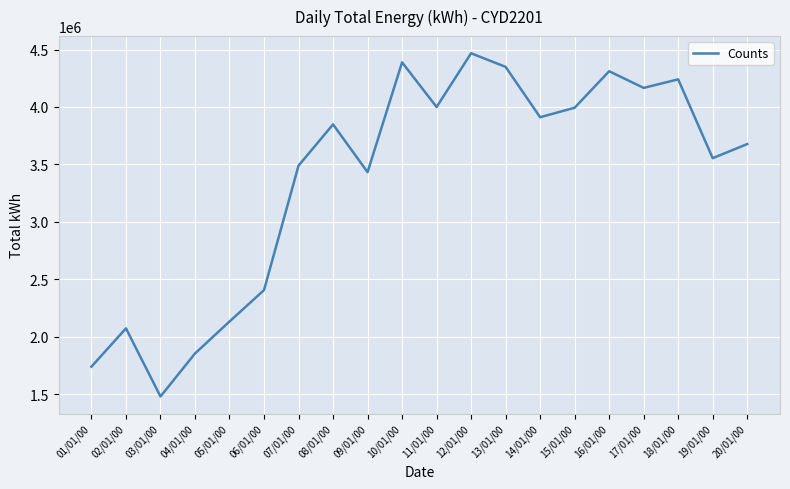

Is it true that the value at 11/01/00 is 6680224?

False